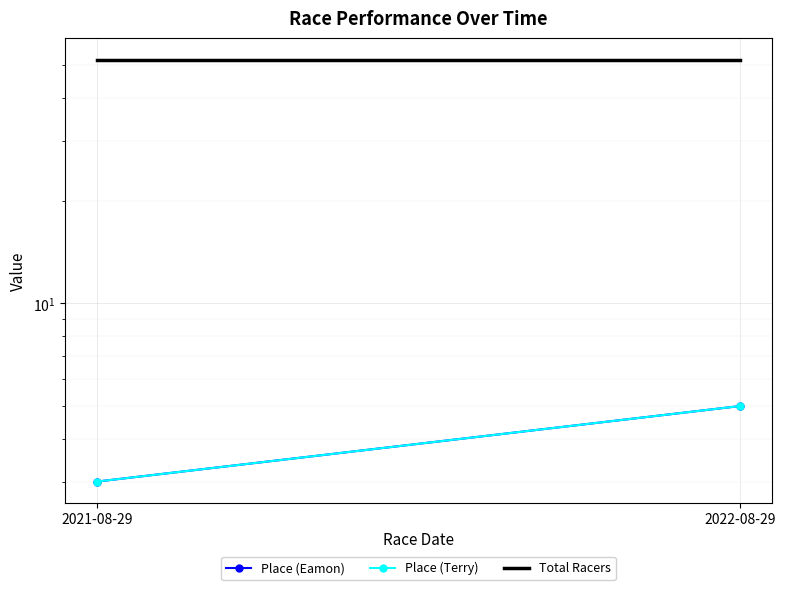

Reading left to right, what are all the values shown in this chart?

Place (Eamon): 2021-08-29=3	2022-08-29=5
Place (Terry): 2021-08-29=3	2022-08-29=5
Total Racers: 2021-08-29=52	2022-08-29=52